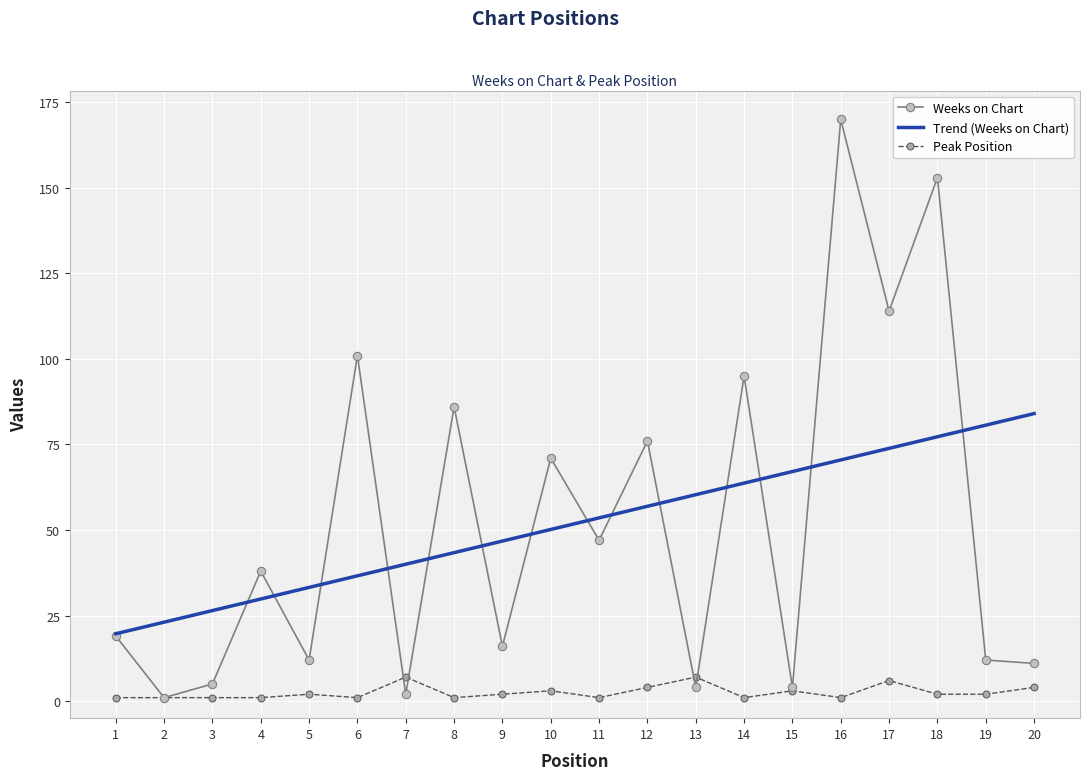

Reading right to left, transcribe all the data shown in this chart.

Weeks on Chart: 20=11	19=12	18=153	17=114	16=170	15=4	14=95	13=4	12=76	11=47	10=71	9=16	8=86	7=2	6=101	5=12	4=38	3=5	2=1	1=19
Peak Position: 20=4	19=2	18=2	17=6	16=1	15=3	14=1	13=7	12=4	11=1	10=3	9=2	8=1	7=7	6=1	5=2	4=1	3=1	2=1	1=1